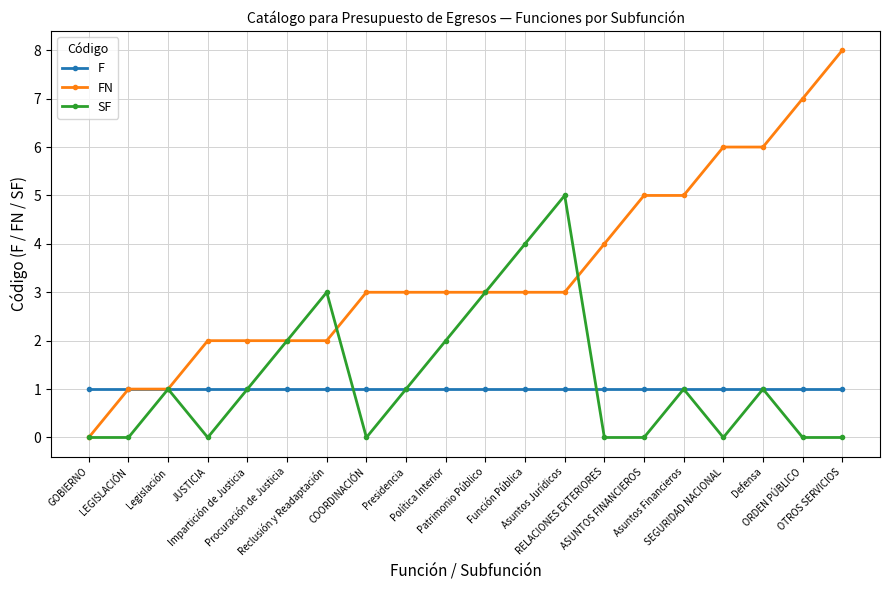

List the series in order of their peak value, lowest first.

F, SF, FN